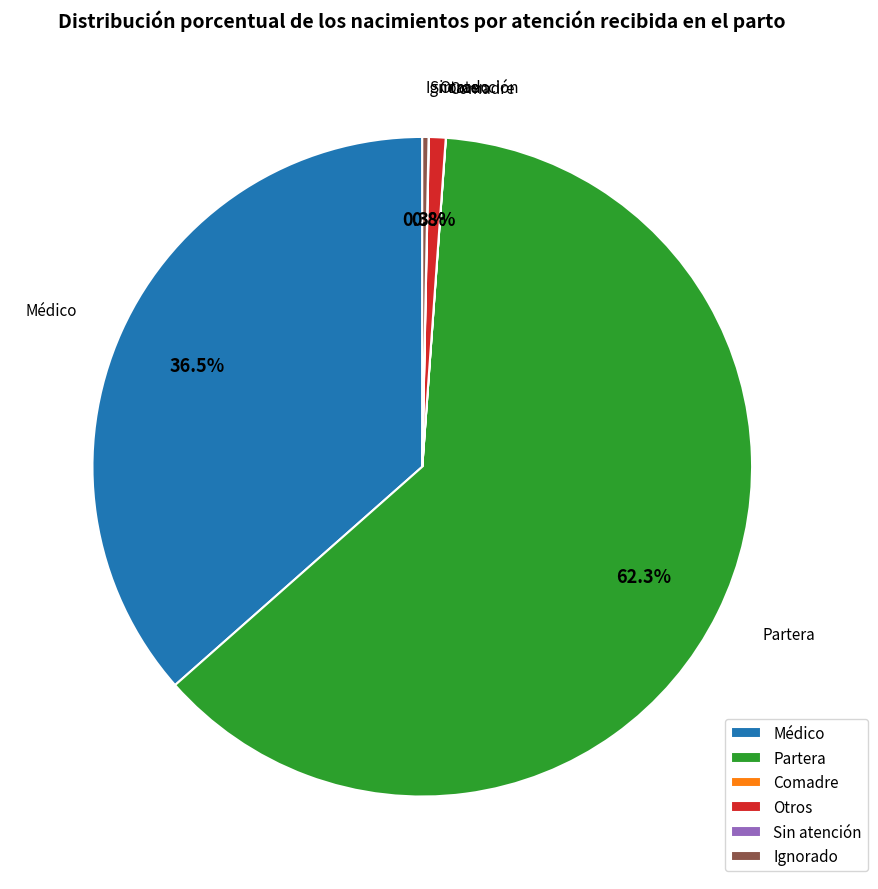

Combined, what portion of the pie is Partera and Otros?

63.2%